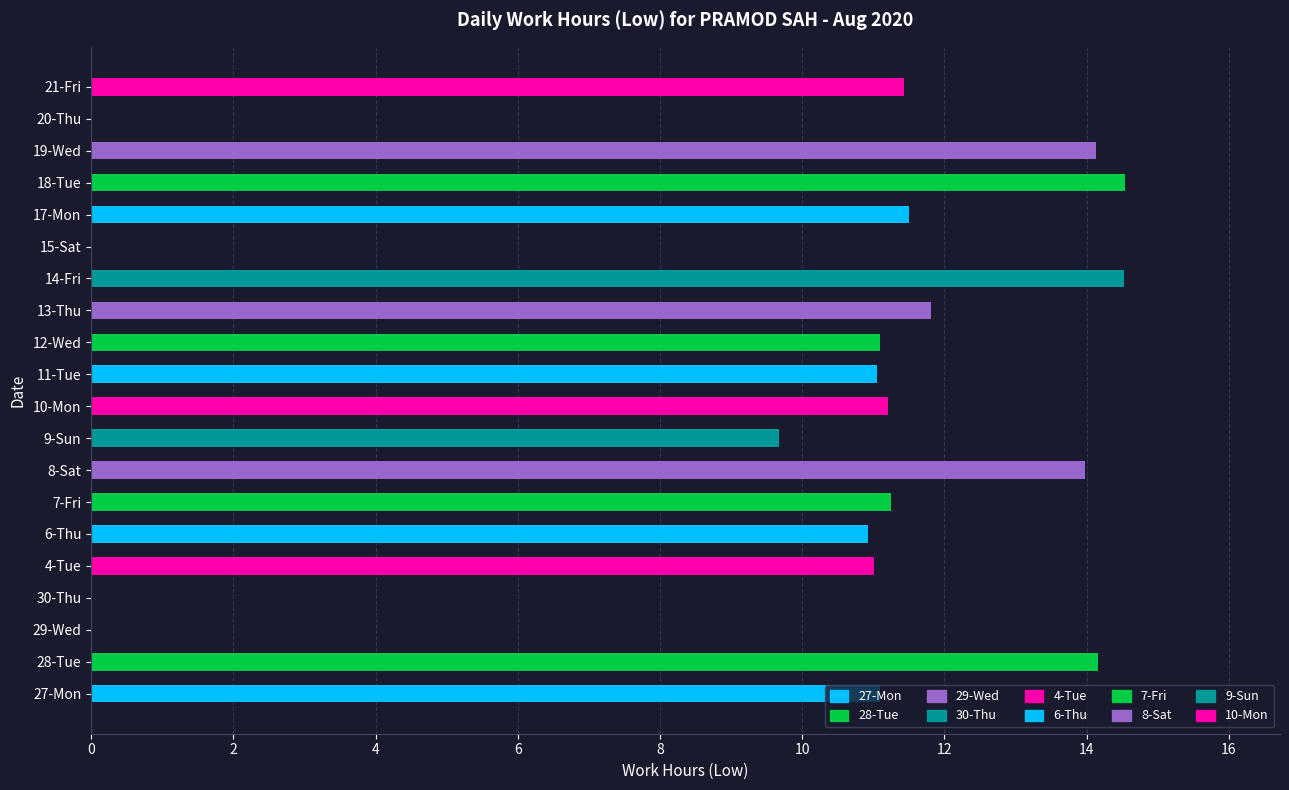

The chart shows a value of 14.2 at 28-Tue. True or false?

True